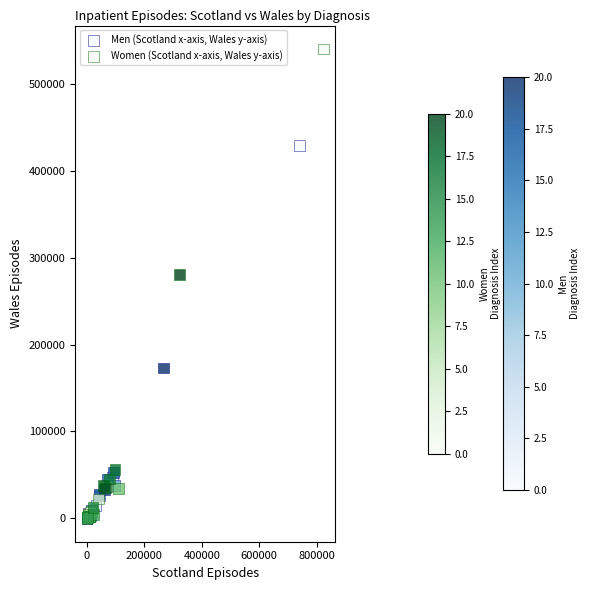

Which series has the largest Y range (max minus min)?

Women (Scotland x-axis, Wales y-axis)